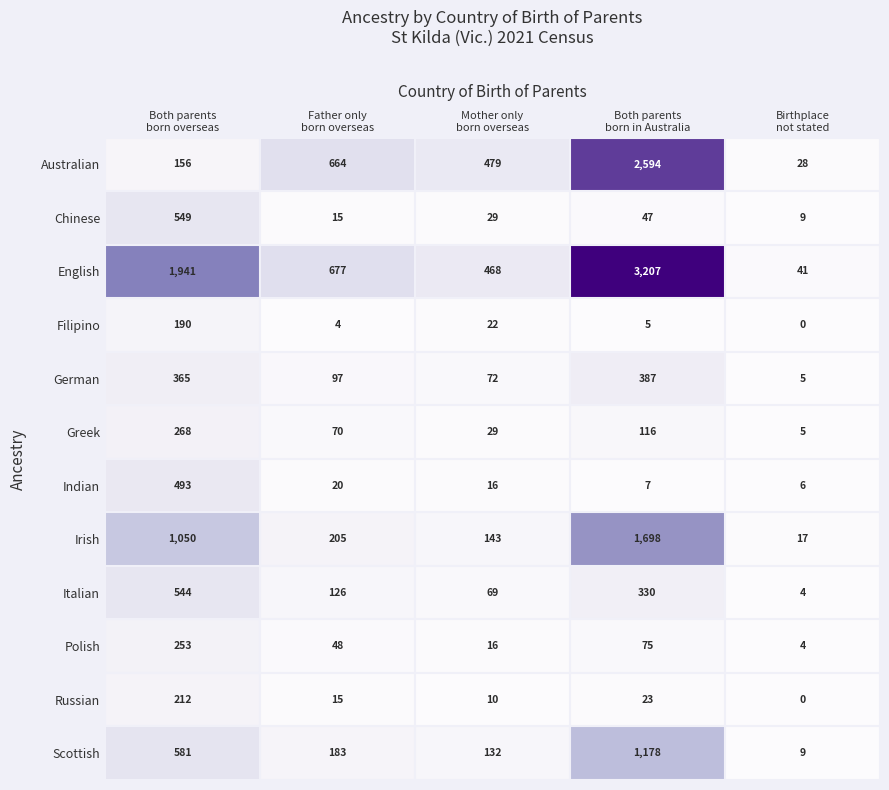

Which series has the largest total across all categories?

English